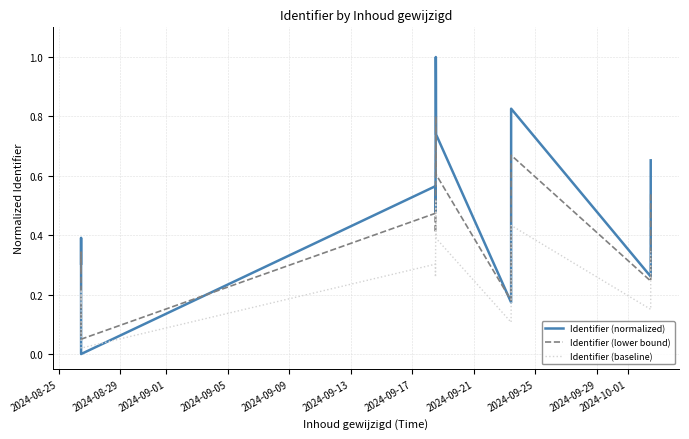

How many data points does each series have?

12